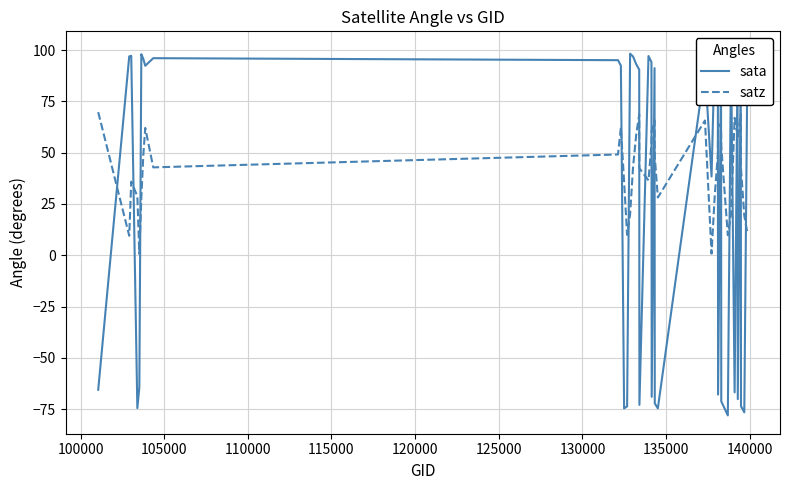

What is the label of the 33rd point from the right?

130000